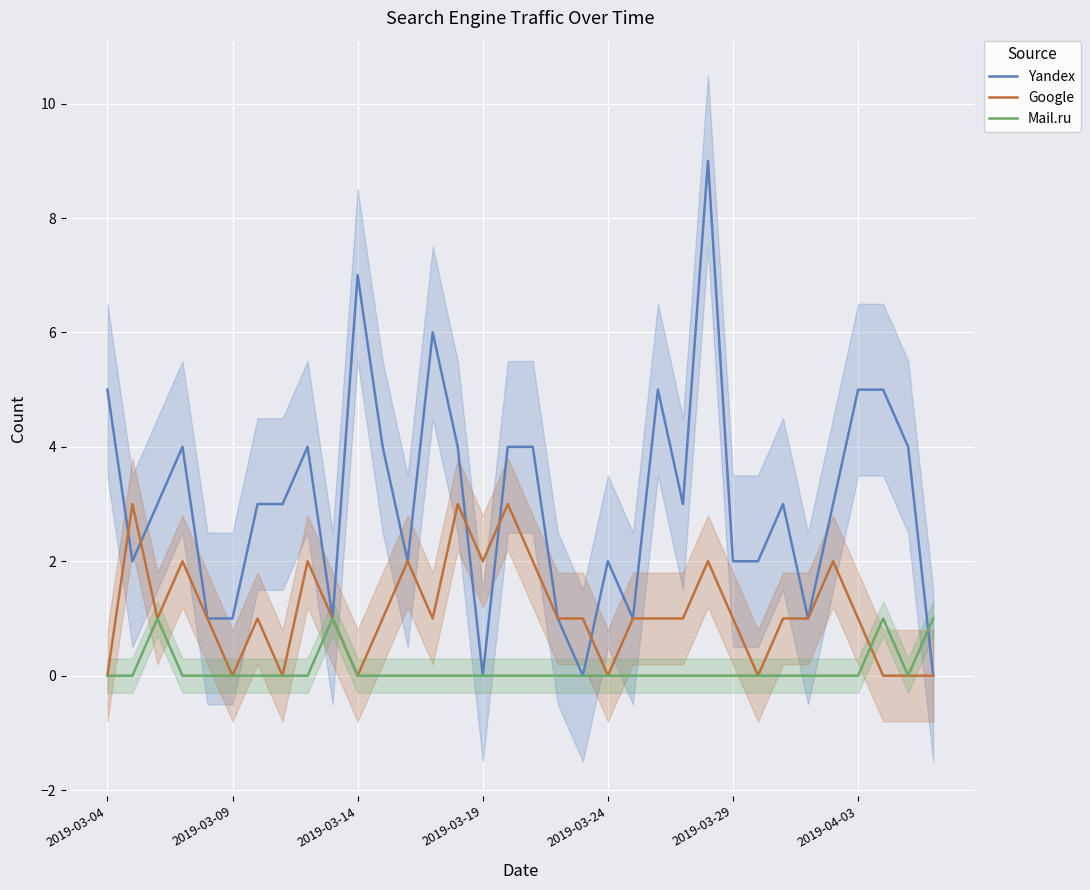

Between which two adjacent categories do Mail.ru and Google first intersect?

30 and 31